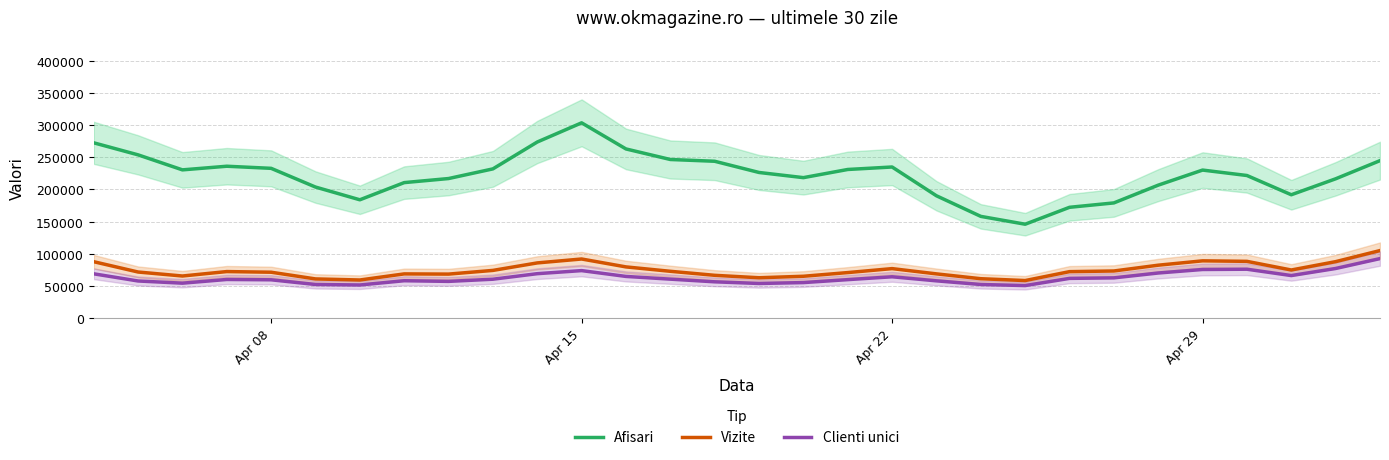

True or false: Clienti unici and Afisari intersect in this chart.

False